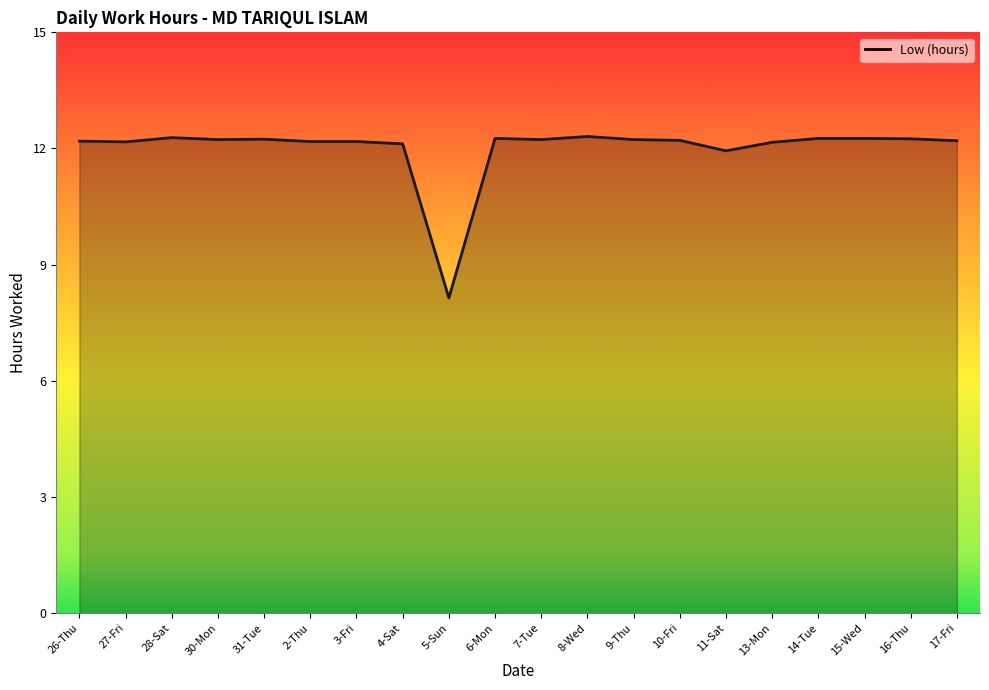

Does the chart display data point markers on the line(s)?

No